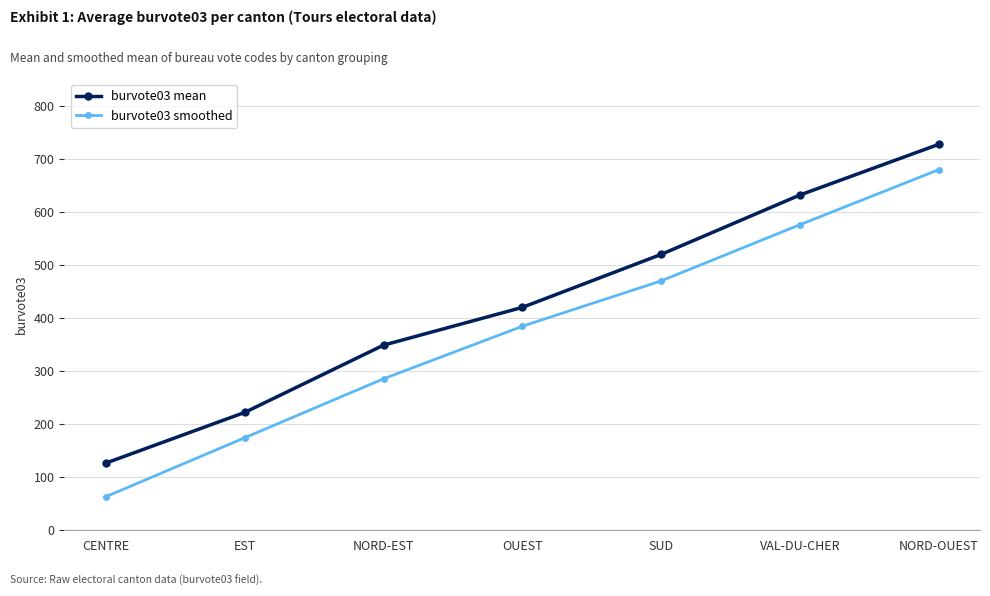

What is the spread (max minus min) of values at CENTRE?

63.3